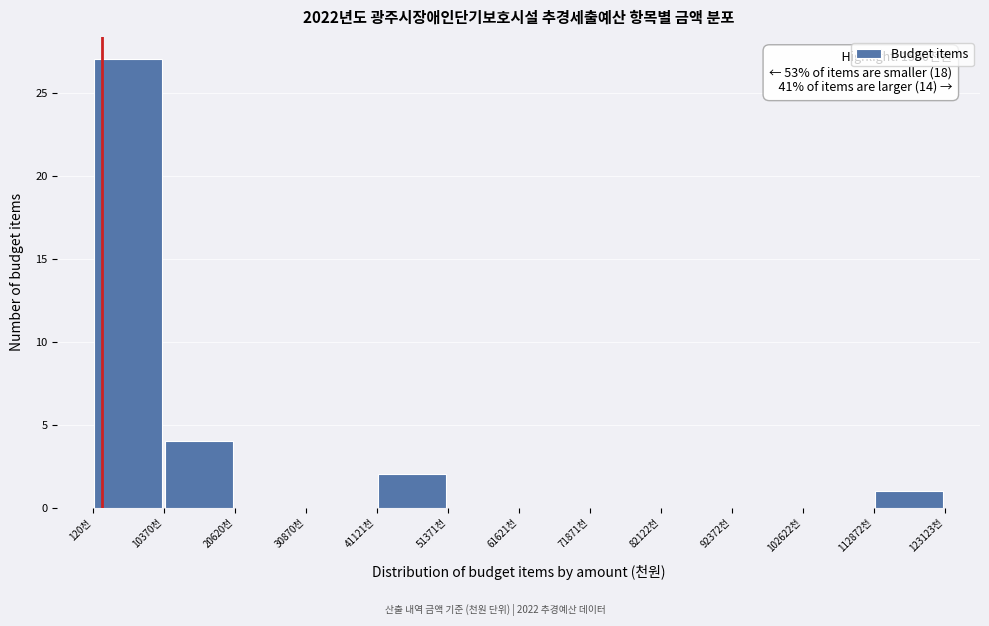

Which range on the x-axis has the tallest bar?

0 to 10000